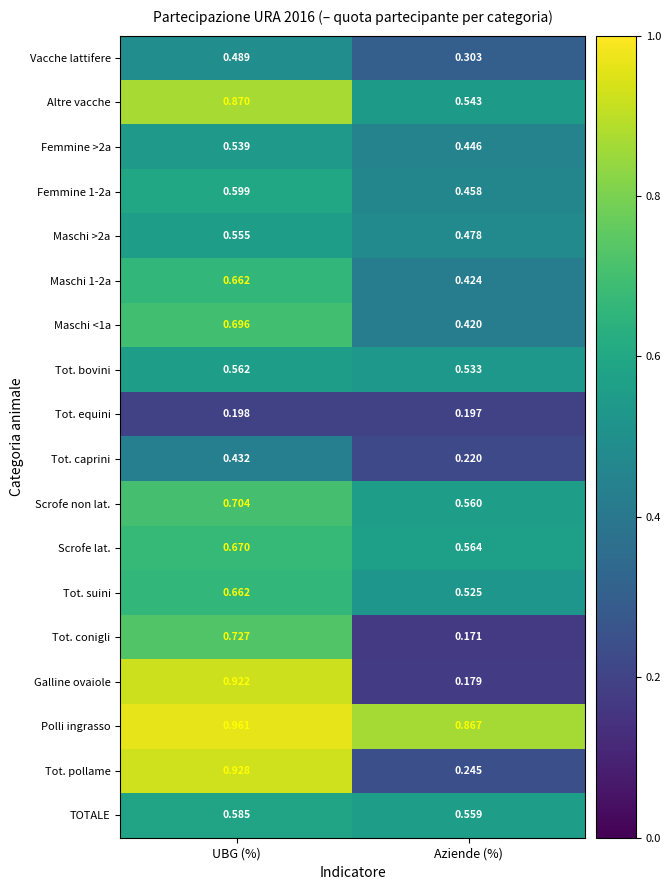

Where is Tot. equini nearest to the value 0?

Aziende (%)